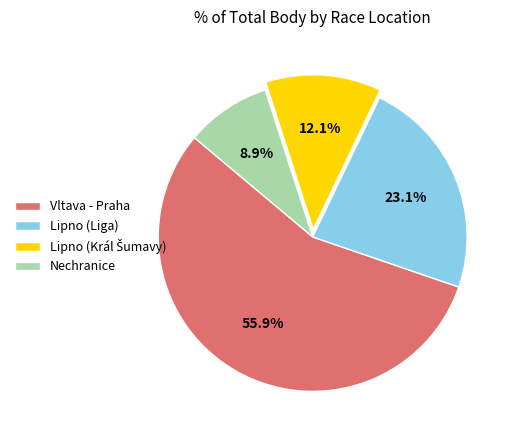

To the nearest percent, what is the average slice percentage?

25%